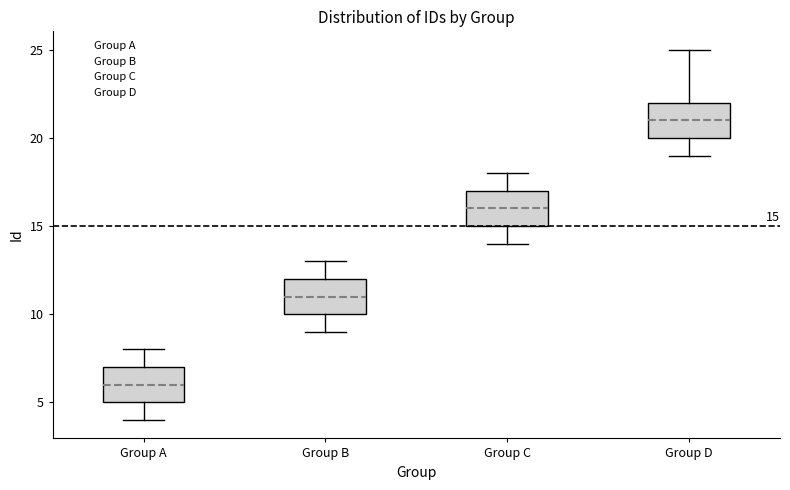

Which box has the lowest median line?

Group A